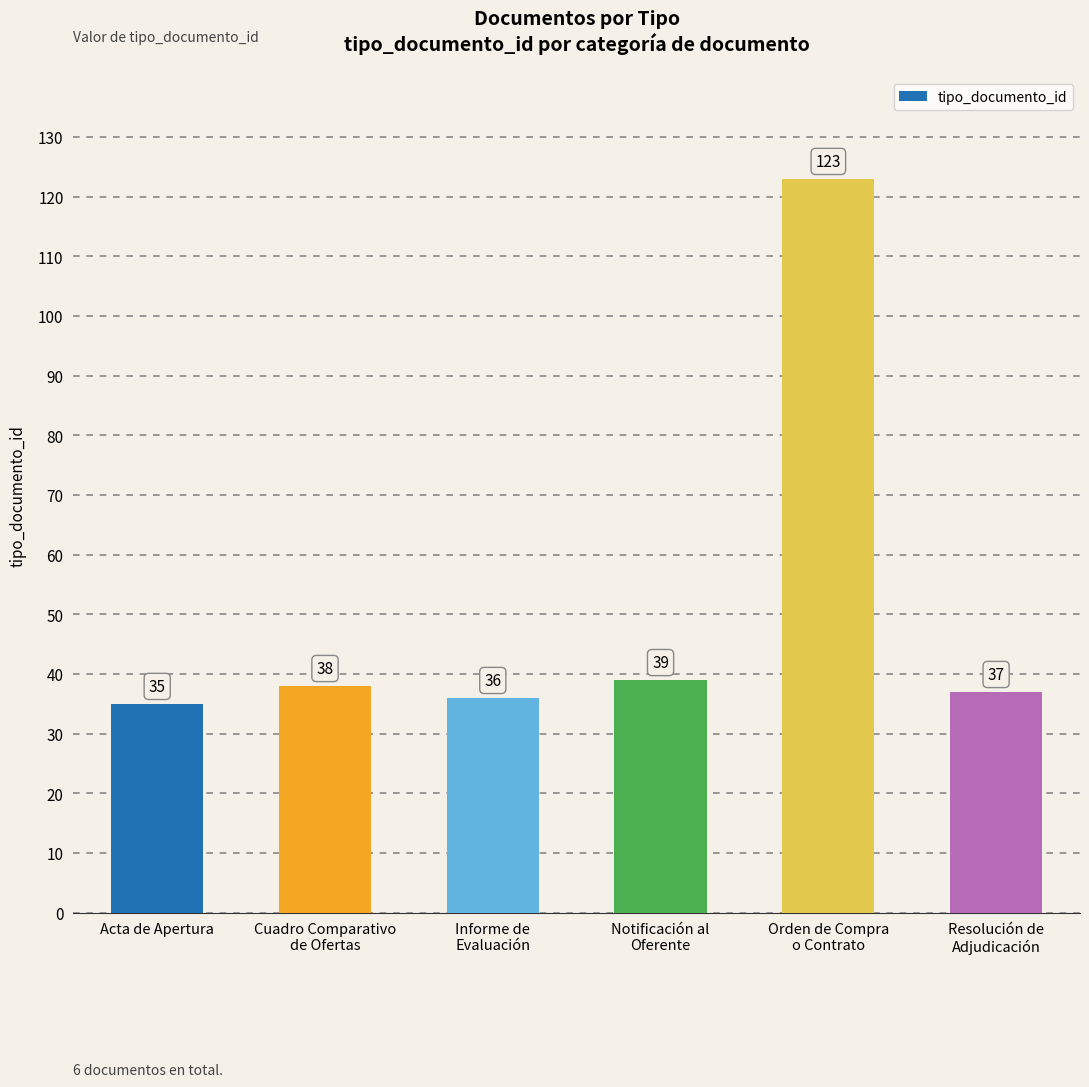

What is the value of the 1st bar from the left?

35